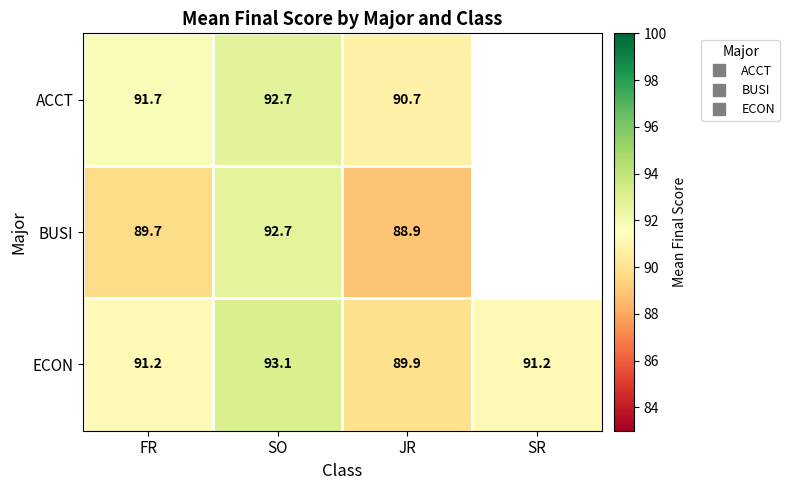

How many values in the ACCT series are below 92?

2